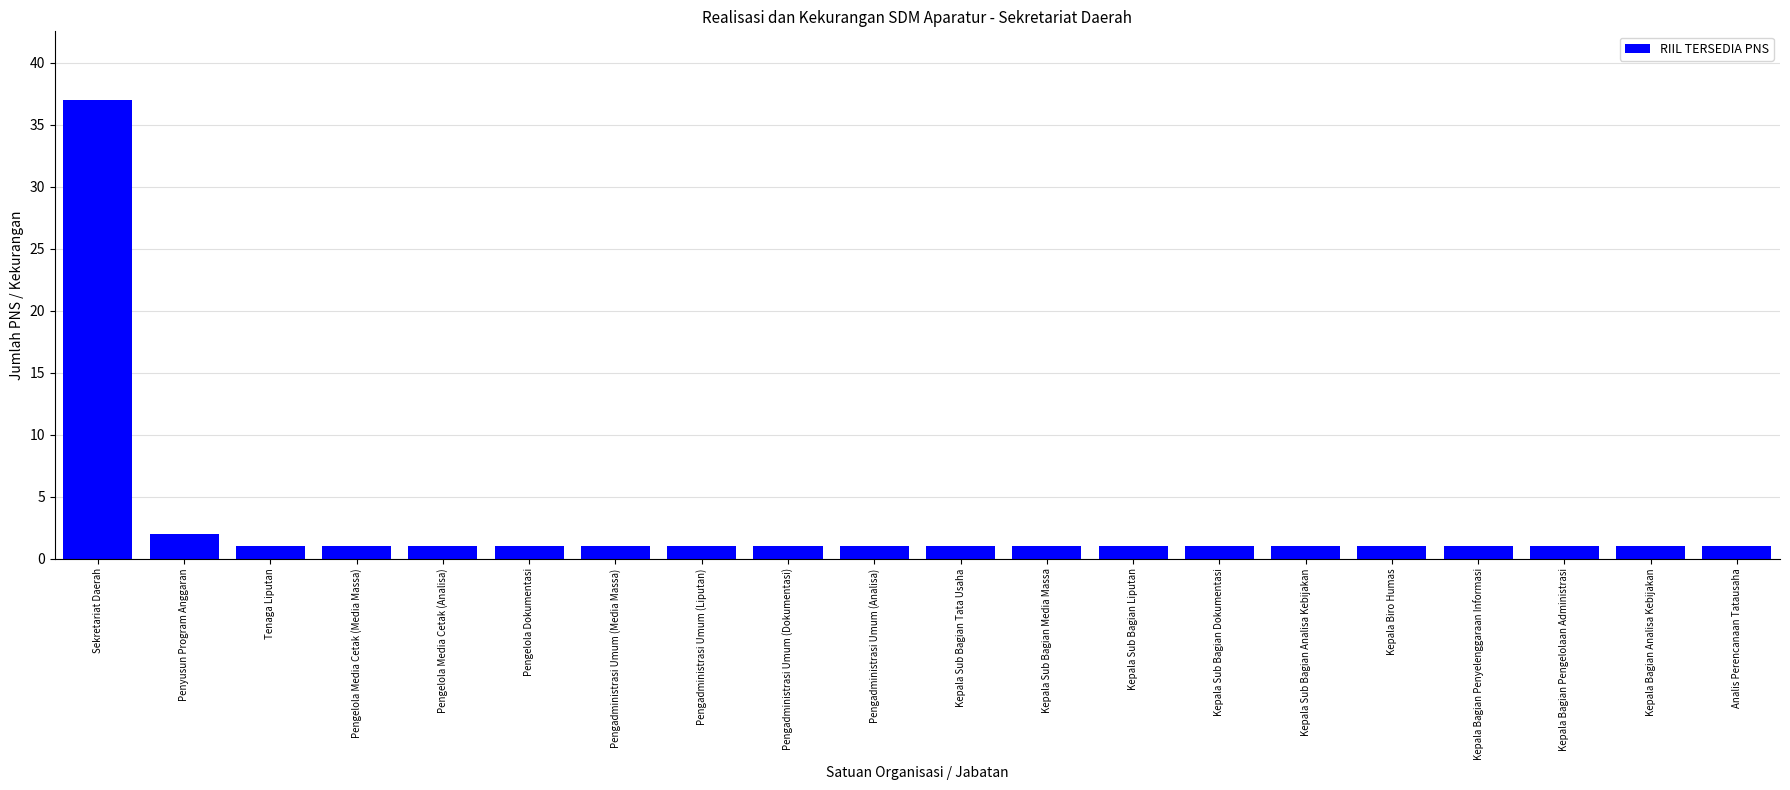

Does the chart contain any negative values?

No